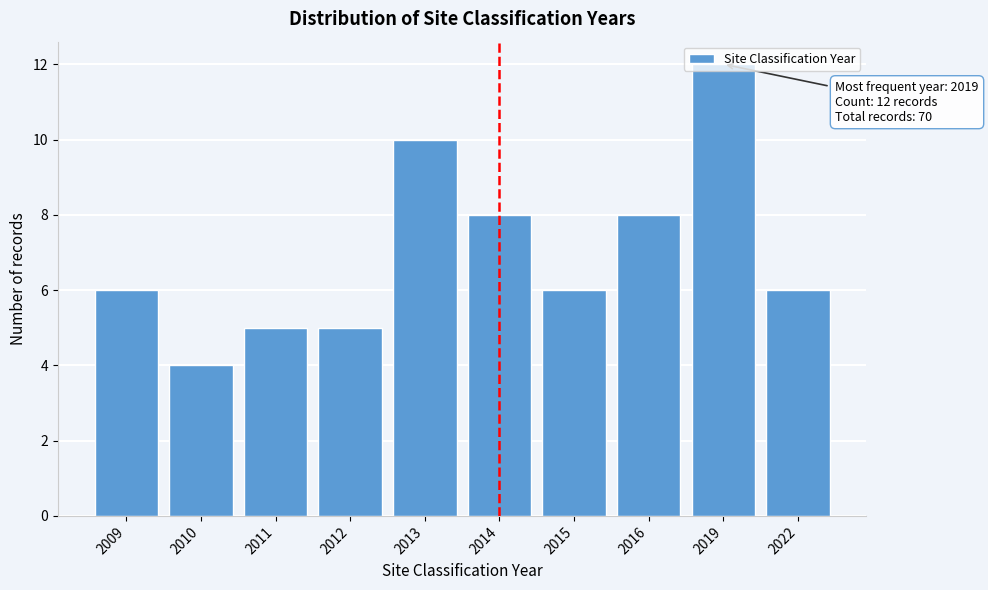

Approximately how many times larger is the value at 2011 compared to 2013?

0.5